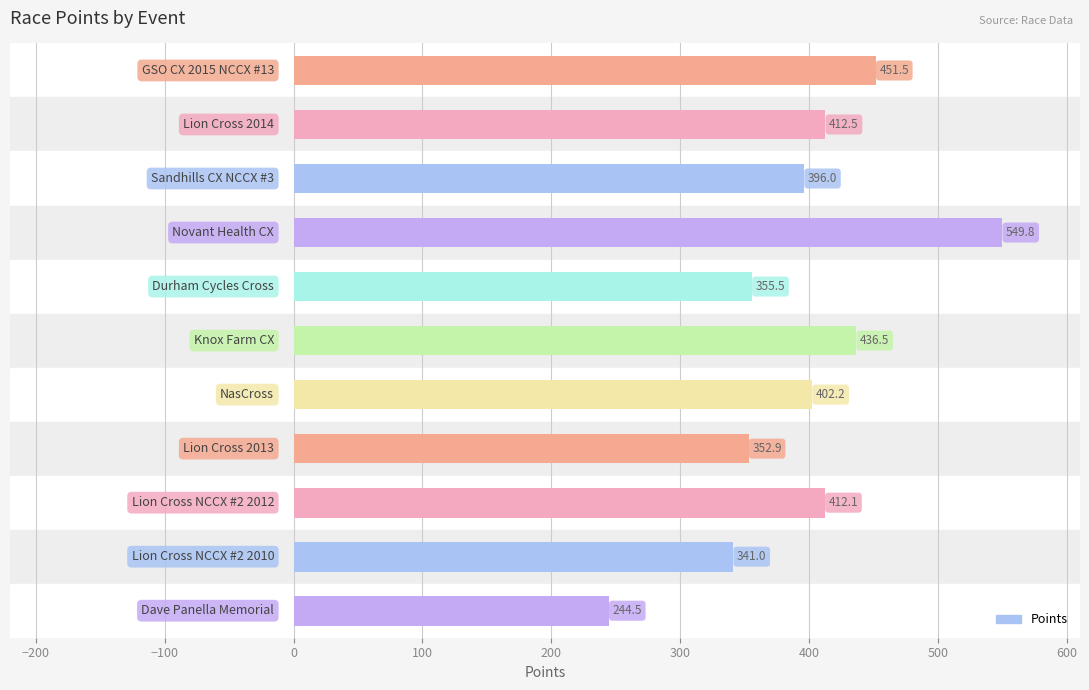

What is the smallest value displayed?

244.5